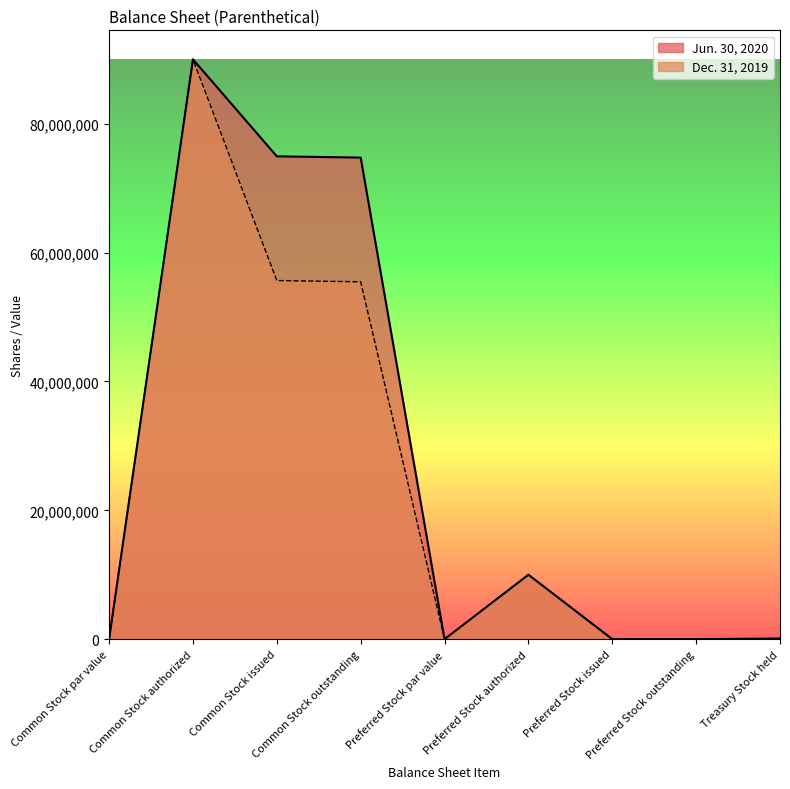

At which label does Dec. 31, 2019 first exceed 100000?

Common Stock authorized